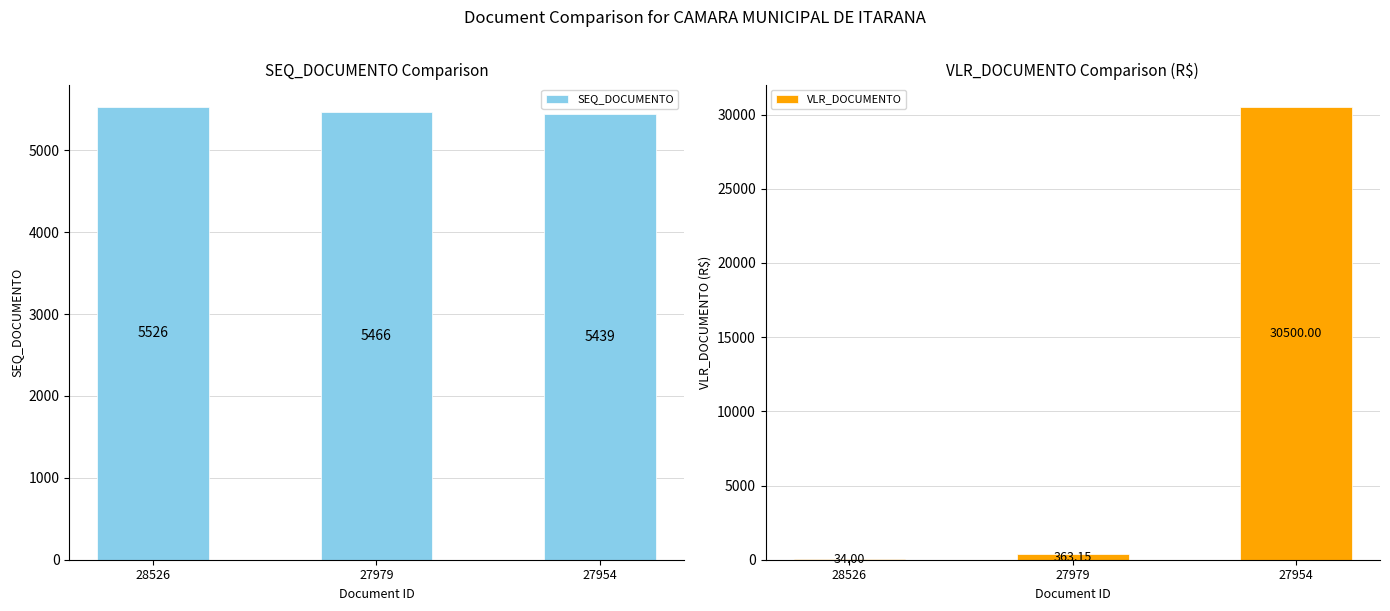

Which series has the largest range (max minus min)?

VLR_DOCUMENTO